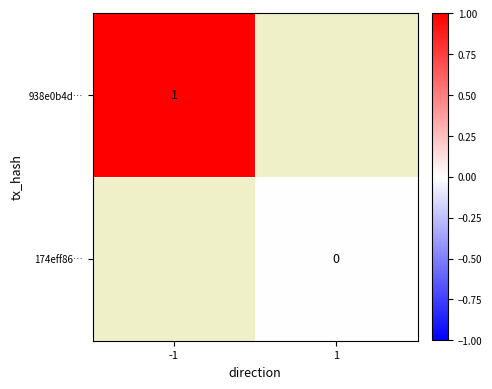

Is the value of 938e0b4d… at -1 greater than the value of 174eff86… at 1?

Yes